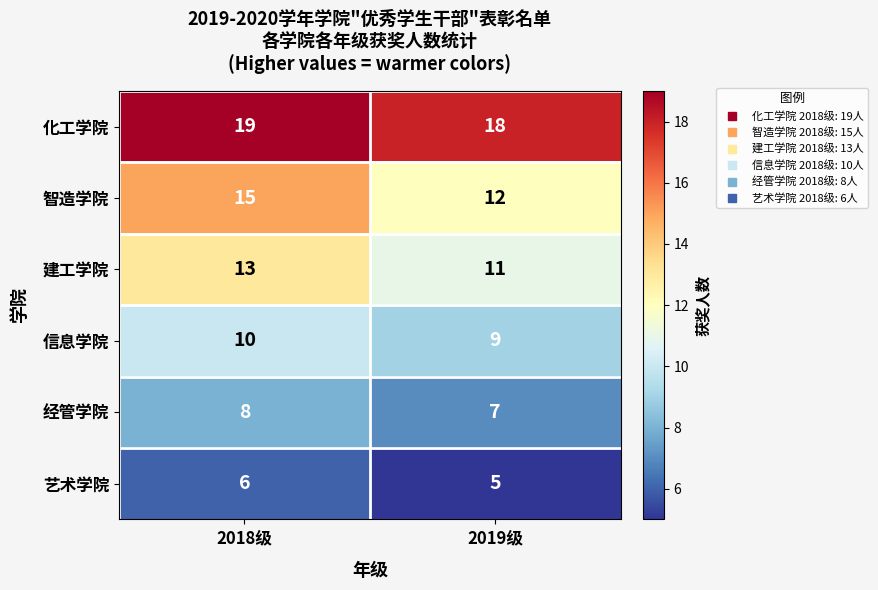

What is the highest value of the 化工学院 series?

19